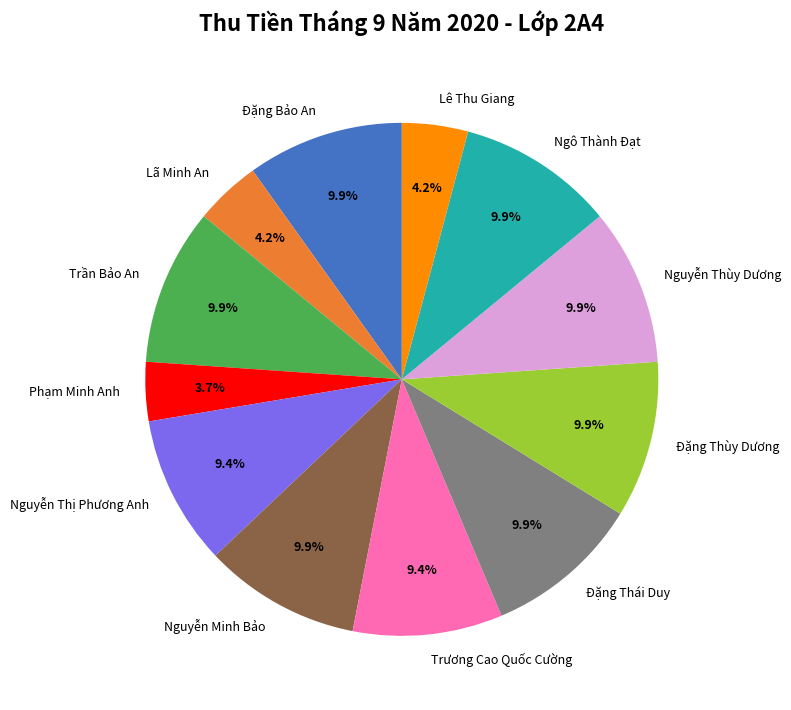

True or false: Trương Cao Quốc Cường accounts for 18% of the total.

False